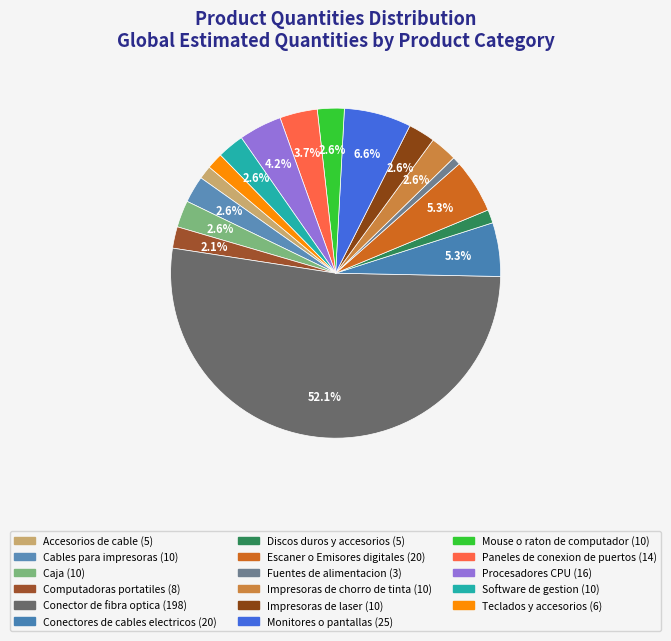

Count the number of slices in the pie.

17